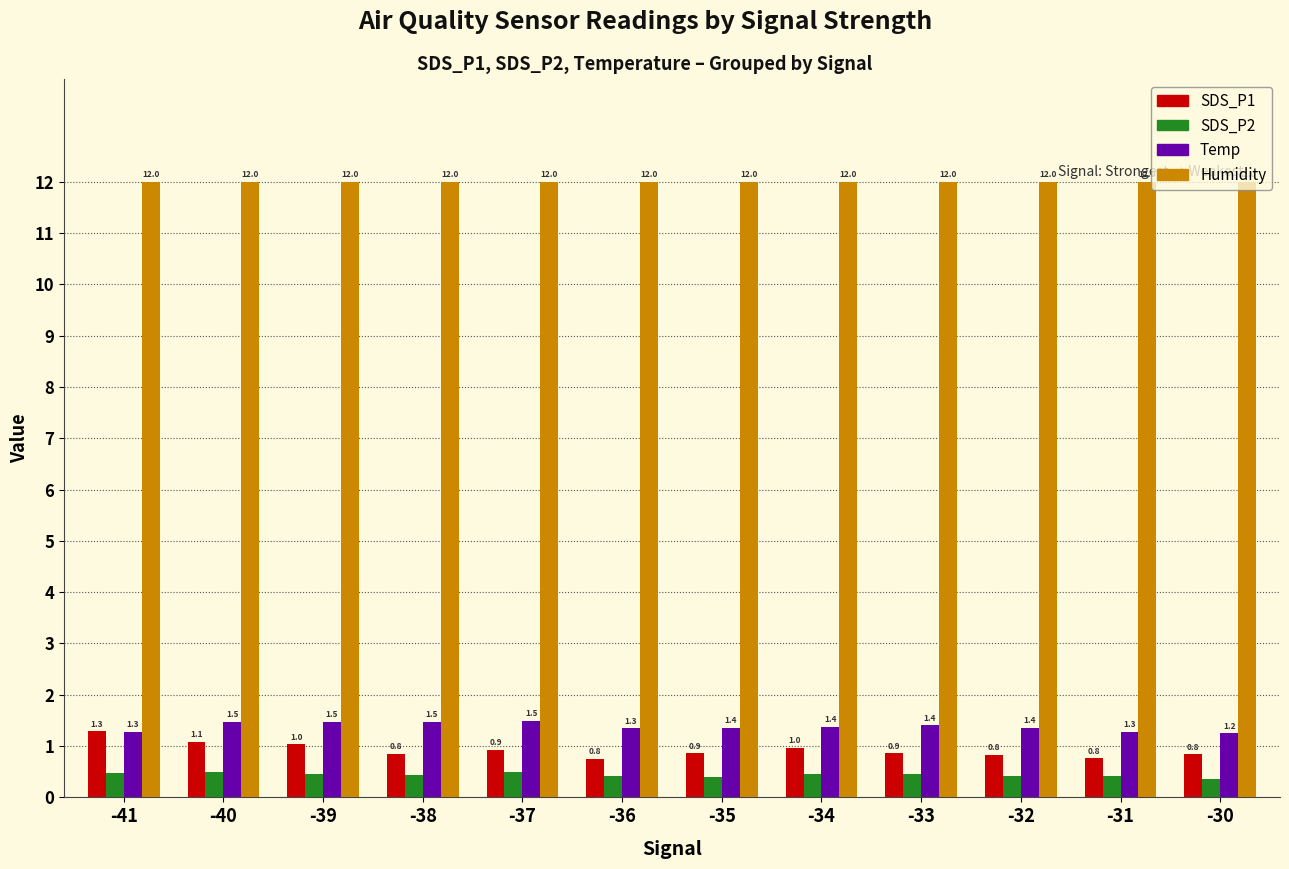

What is the value of the Humidity bar at the 7th from the left?

12.0